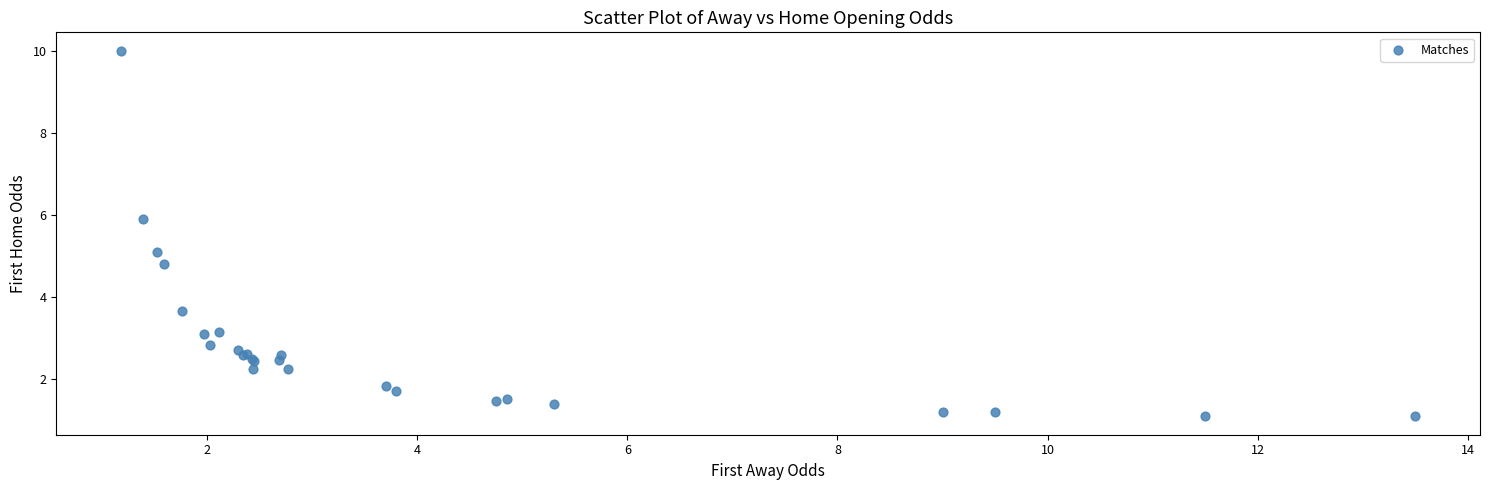

What Y value in the scatter plot is closest to 5?

5.1